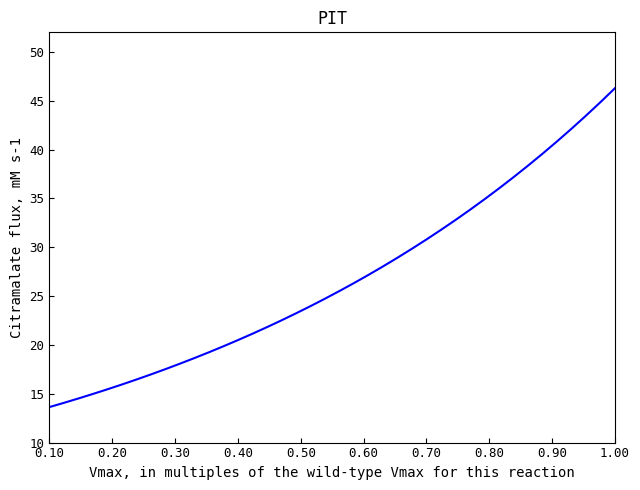

What is the maximum value shown in the chart?

46.3